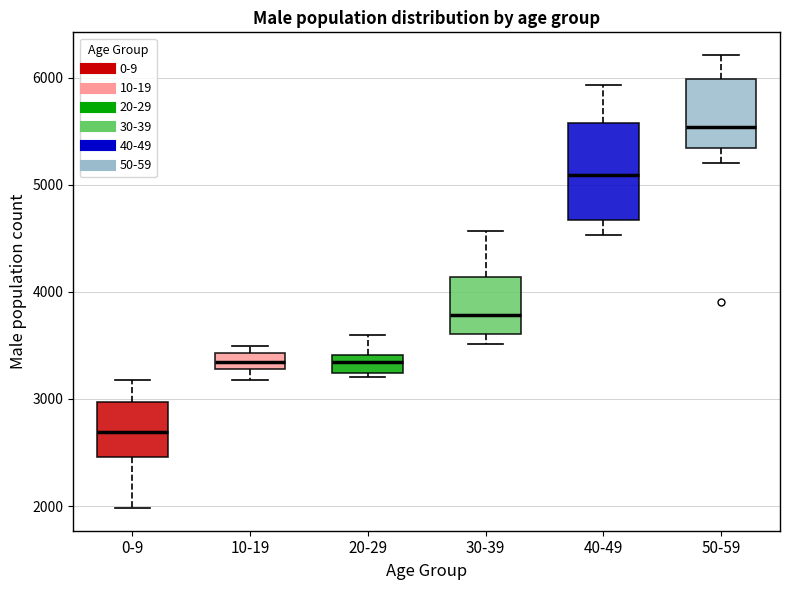

Reading left to right, transcribe this box plot: for each box, give where its median line is, the range the box spans, and where its two whiskers end, as read against the y-axis. The values are not printed on the chart, so give them approximately, as read against the axis.

0-9: median 2700, box 2500 to 3000, whiskers 2000 to 3200
10-19: median 3300 (inside the box), box 3300 to 3400, whiskers 3200 to 3500
20-29: median 3300, box 3200 to 3400, whiskers 3200 (just below the box's lower edge) to 3600
30-39: median 3800, box 3600 to 4100, whiskers 3500 to 4600
40-49: median 5100, box 4700 to 5600, whiskers 4500 to 5900
50-59: median 5500, box 5300 to 6000, whiskers 5200 to 6200